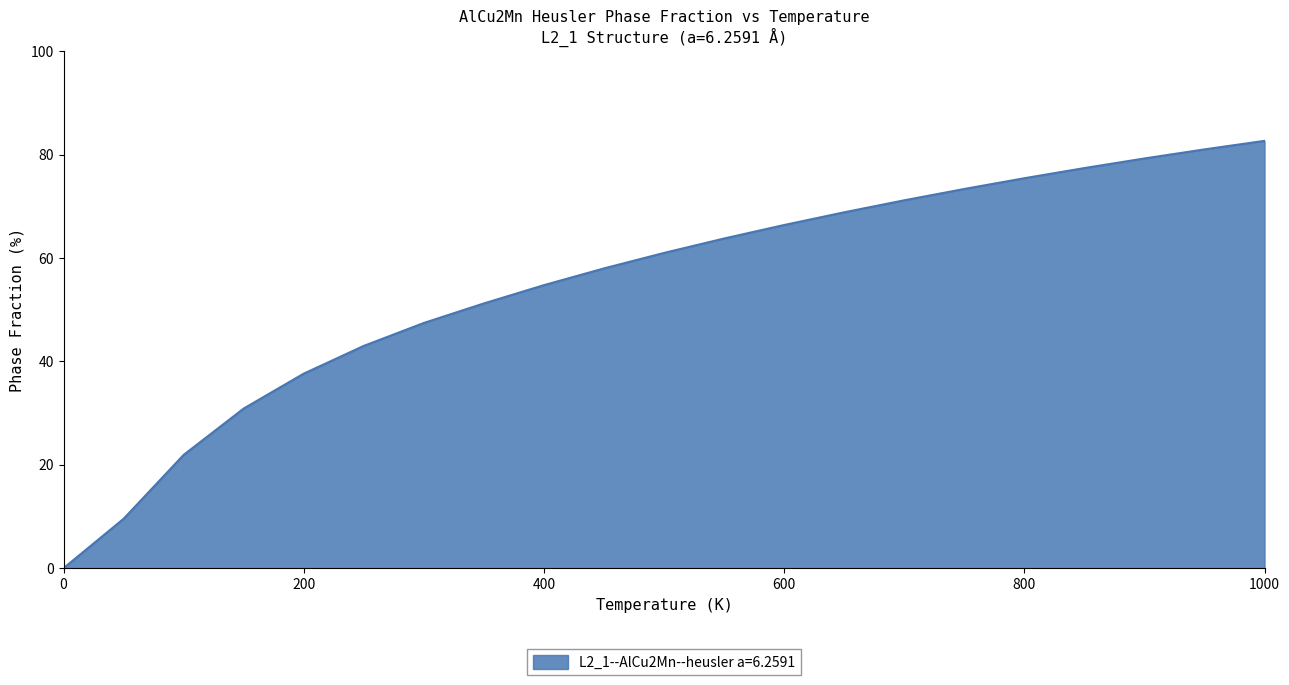

What is the difference between the maximum and minimum values?

82.7